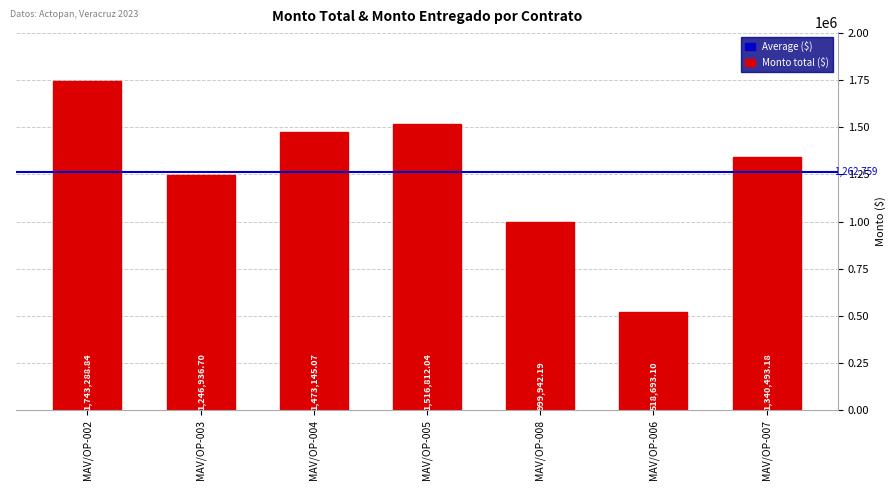

What is the maximum value shown in the chart?

1743288.8